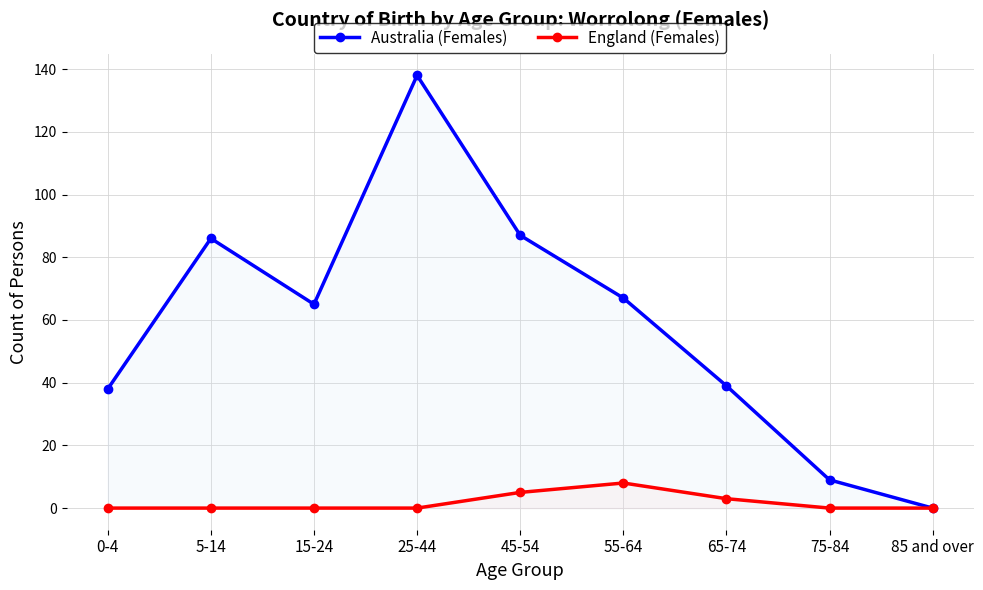

In Australia (Females), how many points are lower than both neighbors (excluding endpoints)?

1